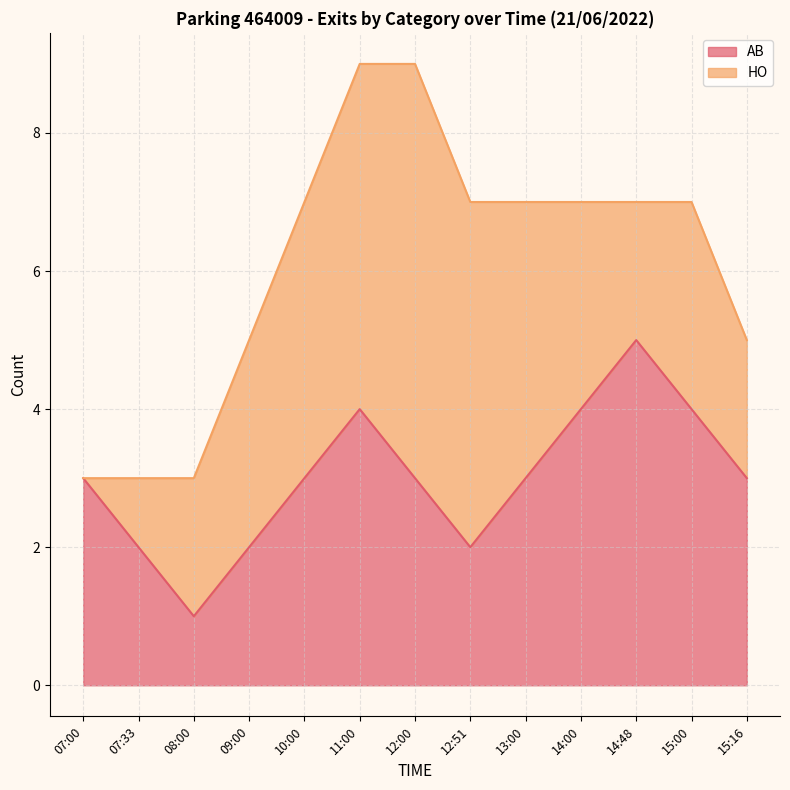

What position from the left is 13:00?

9